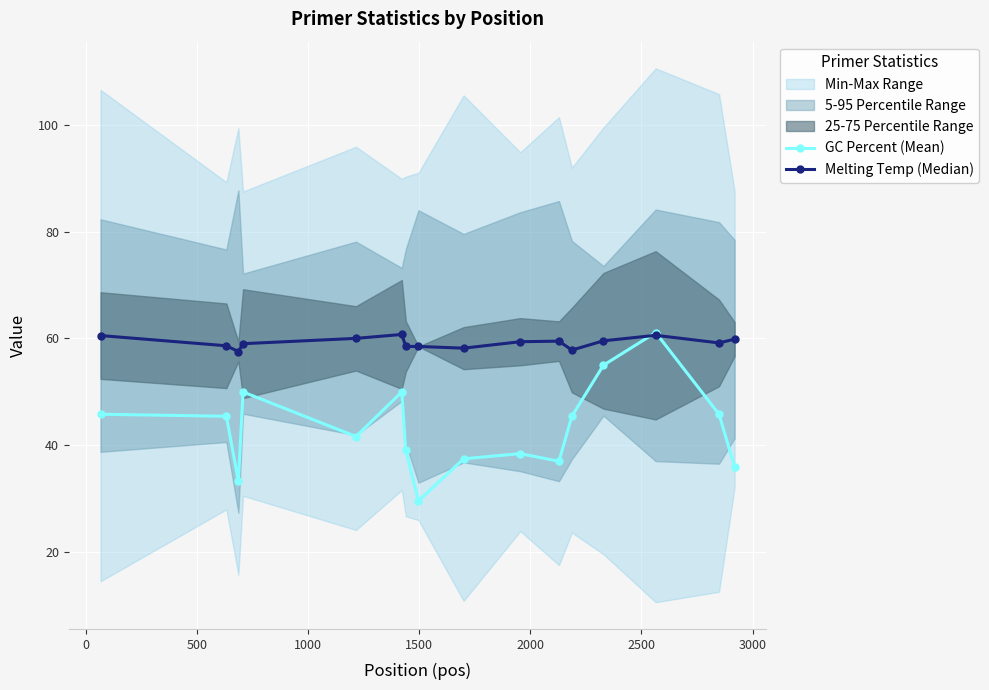

What is the value of the GC Percent (Mean) point at the 12th from the left?

45.5